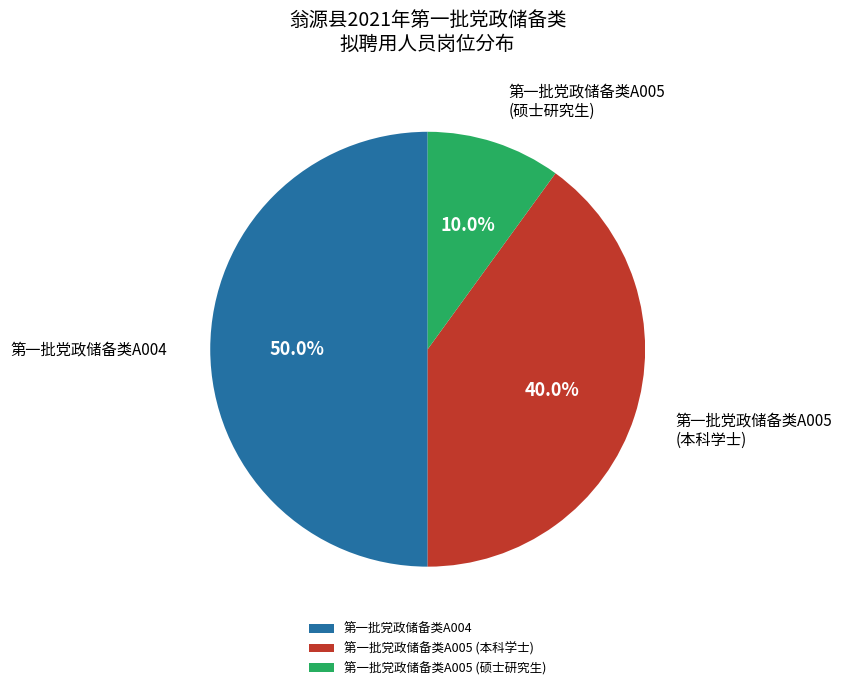

To the nearest percent, what is the average slice percentage?

33%